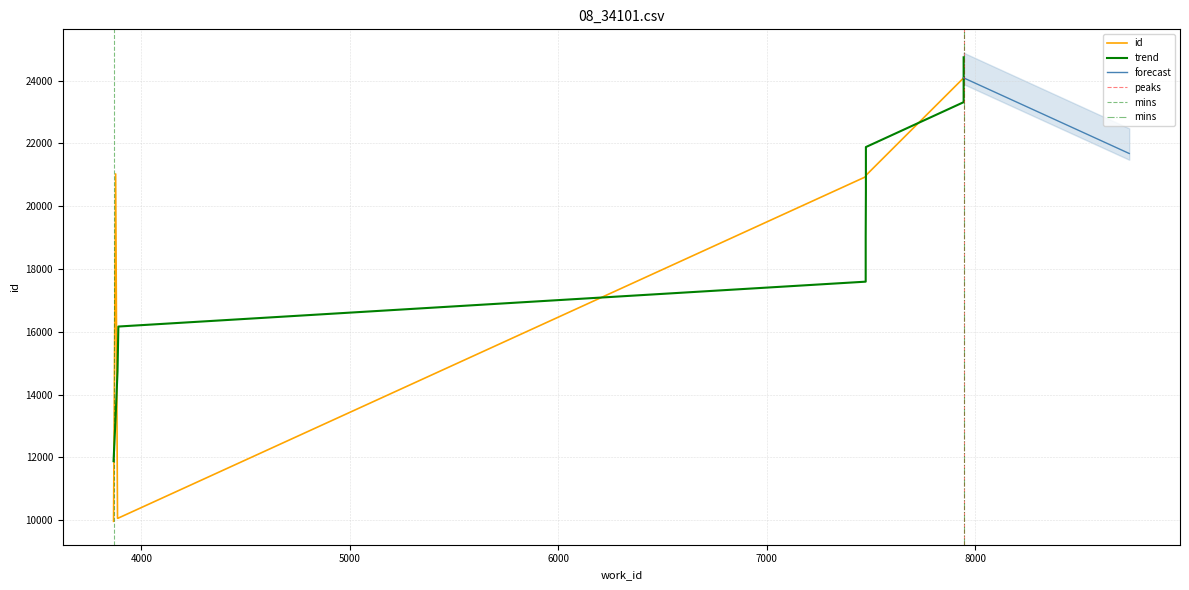

True or false: the data shows 9962 at 3866.

True